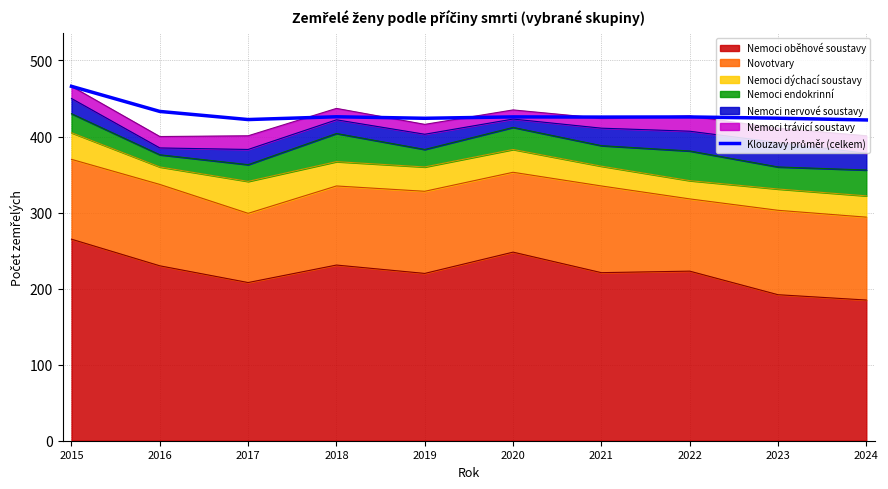

What is the smallest value displayed?

421.8